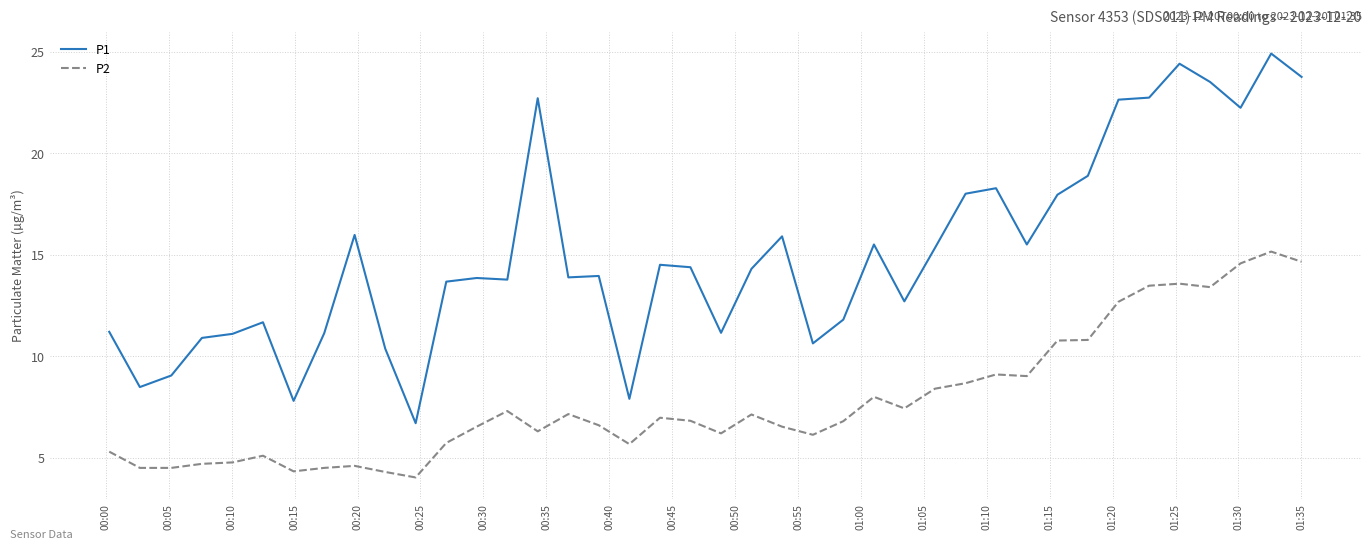

What is the lowest value of the P1 series?

6.7